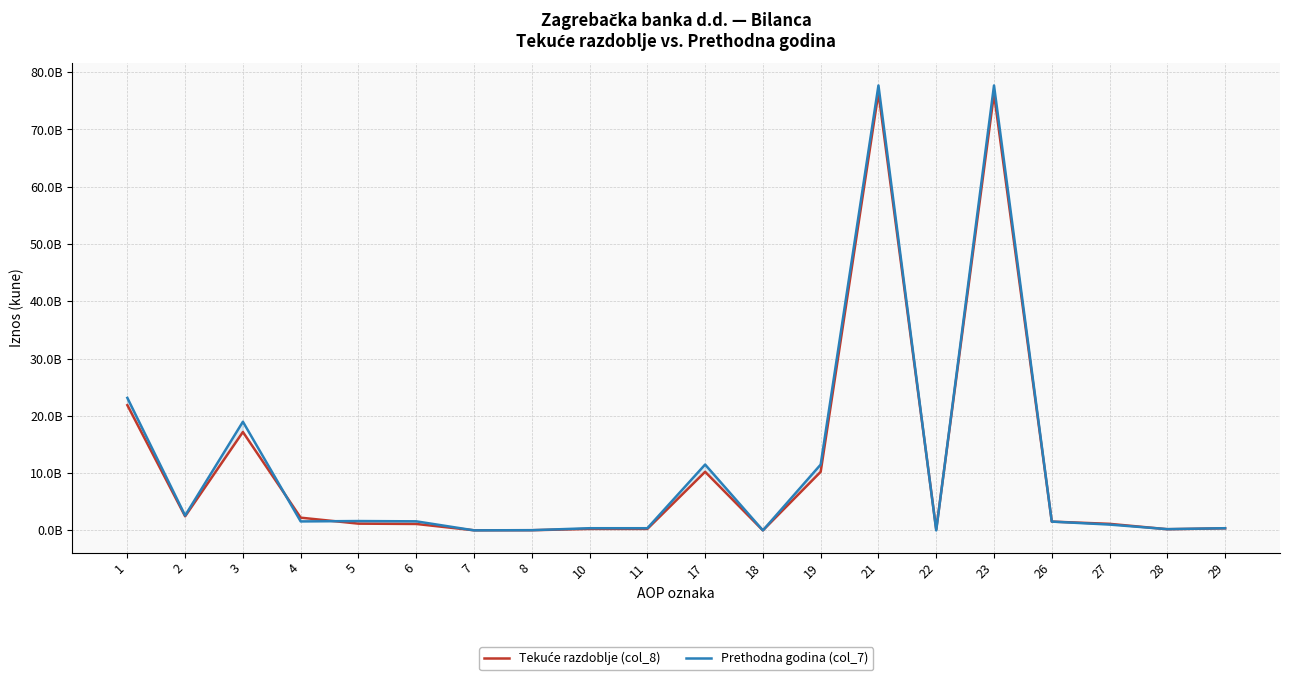

How many data points in Prethodna godina (col_7) are above 1568426426?

9